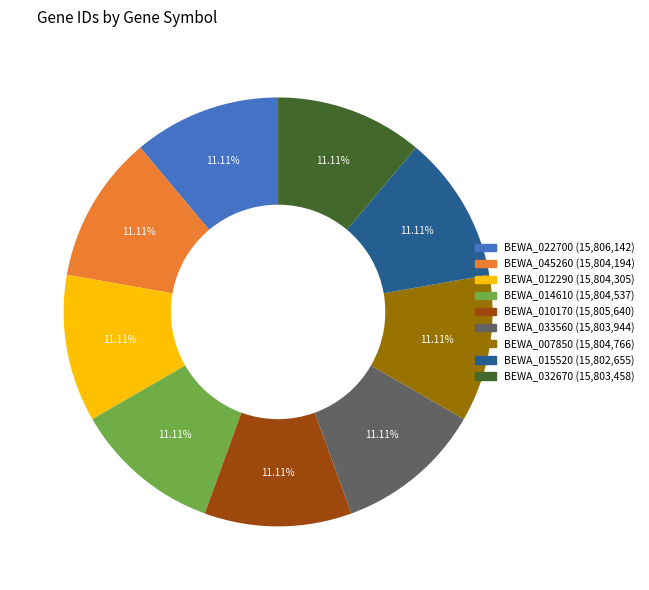

Count the number of slices in the pie.

9